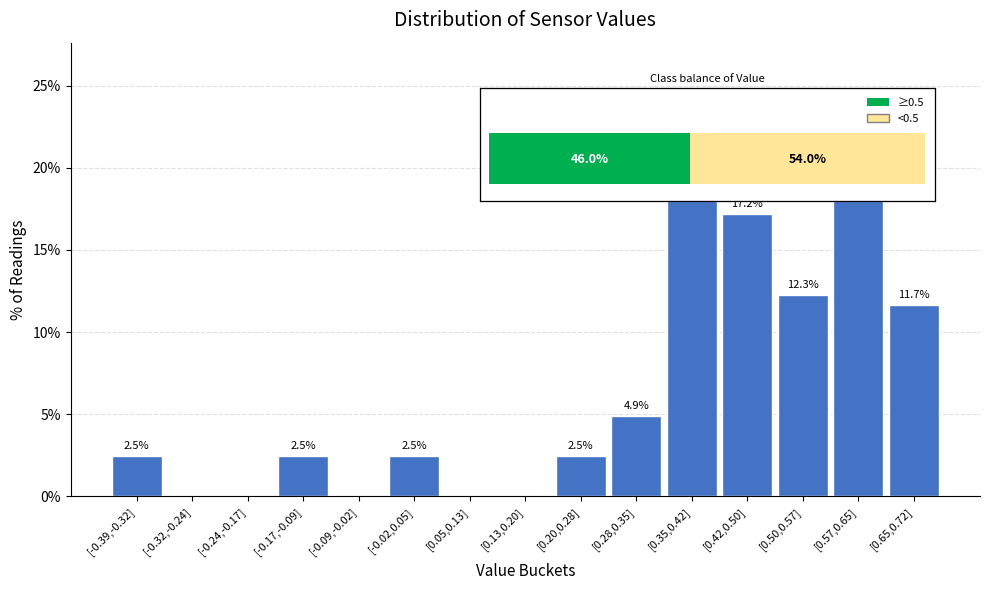

Reading left to right, list all the values displayed in this chart.

[-0.39,-0.32]=2.5	[-0.32,-0.24]=0.0	[-0.24,-0.17]=0.0	[-0.17,-0.09]=2.5	[-0.09,-0.02]=0.0	[-0.02,0.05]=2.5	[0.05,0.13]=0.0	[0.13,0.20]=0.0	[0.20,0.28]=2.5	[0.28,0.35]=4.9	[0.35,0.42]=22.1	[0.42,0.50]=17.2	[0.50,0.57]=12.3	[0.57,0.65]=22.1	[0.65,0.72]=11.7